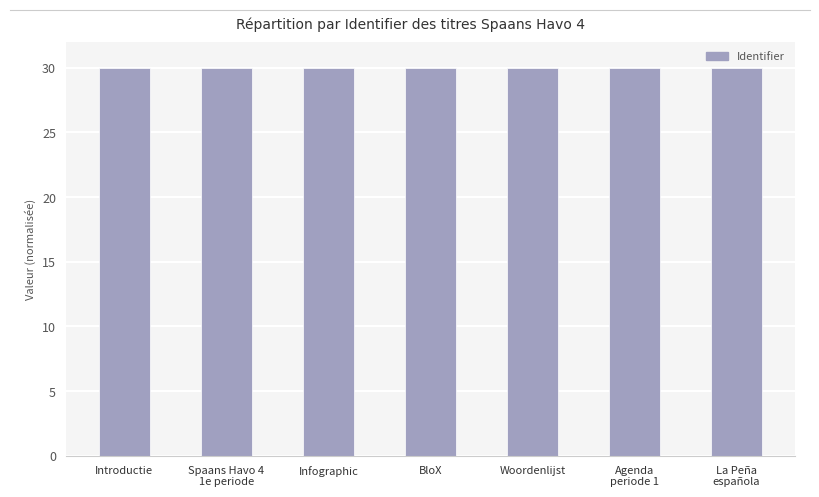

What is the sum of all values?

210.0